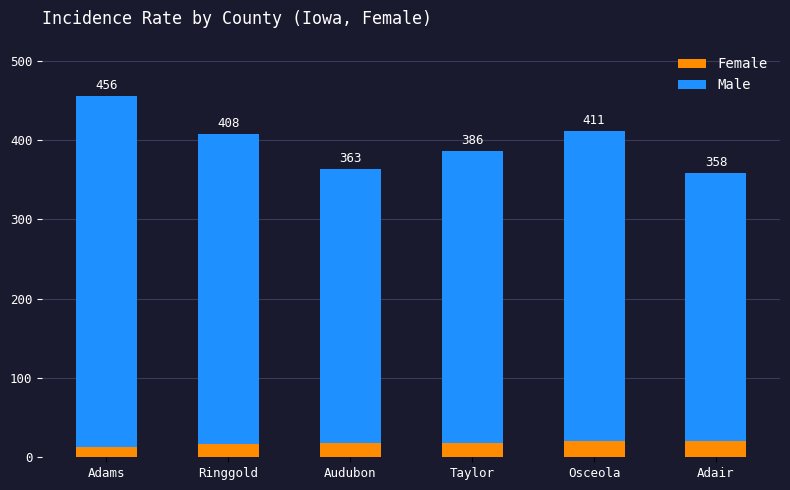

What are all the series names shown in the legend?

Female, Male